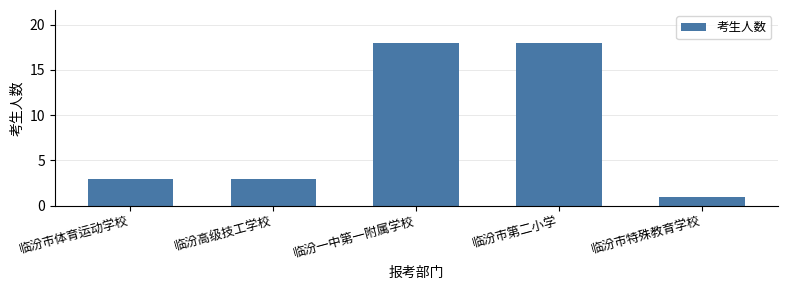

Reading right to left, extract all data points from this chart.

1	18	18	3	3